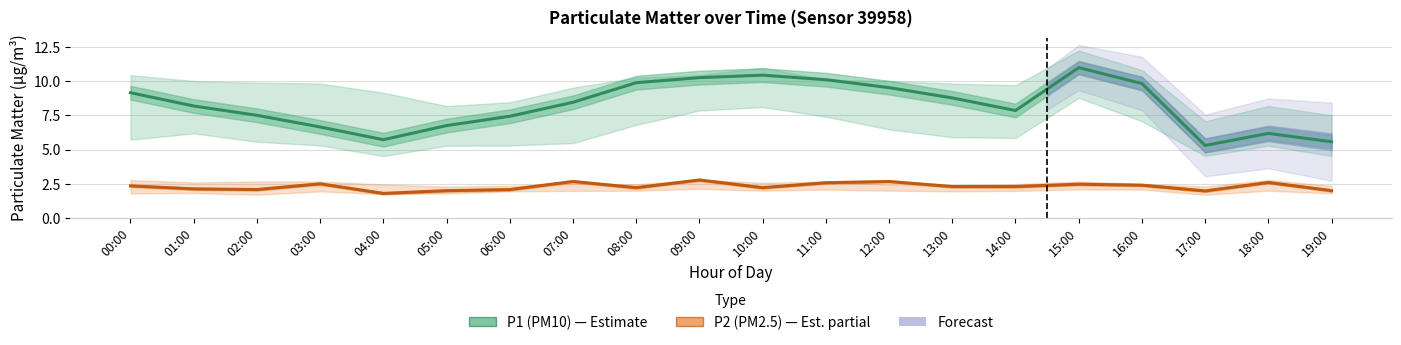

How many values in the P2 (PM2.5) series are below 2?

2